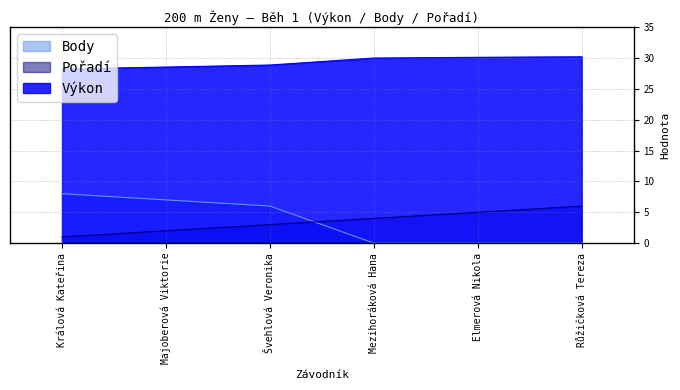

How many data points in Body are above 6?

2